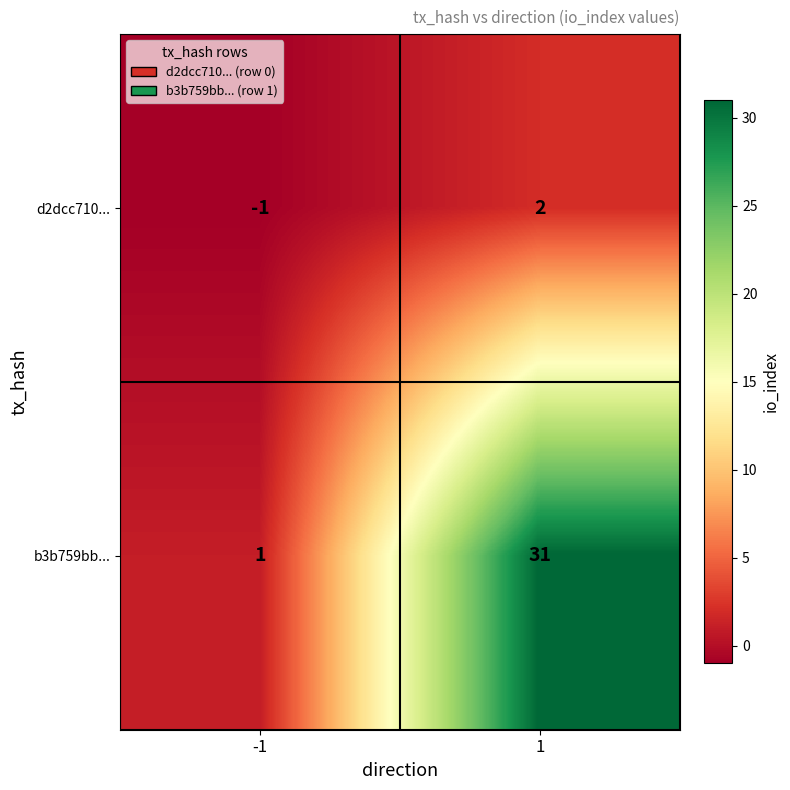

What is the average value of the b3b759bb... series?

16